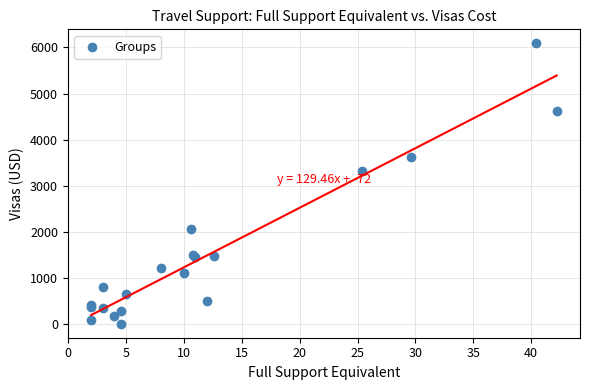

What Y value in the scatter plot is closest to 3044?

3317.2